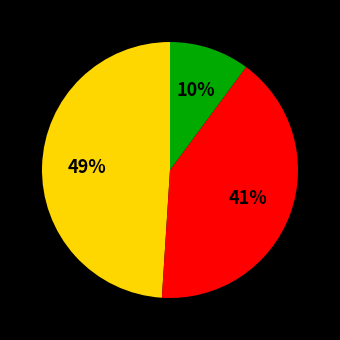

How many segments does this pie chart have?

3